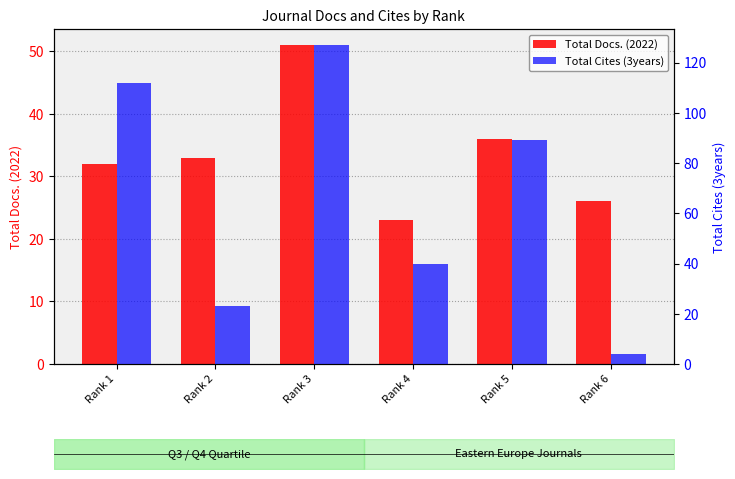

What is the value of the Total Docs. (2022) bar at the 3rd from the left?

51